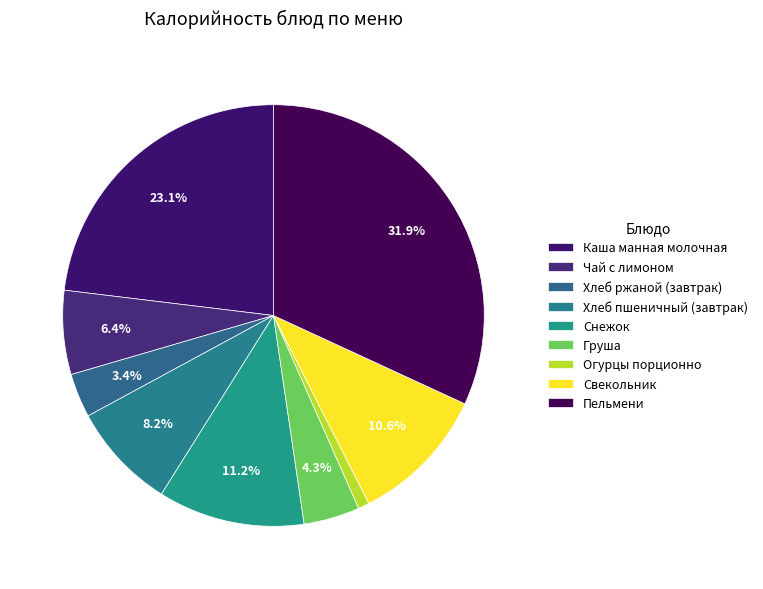

How many segments does this pie chart have?

9